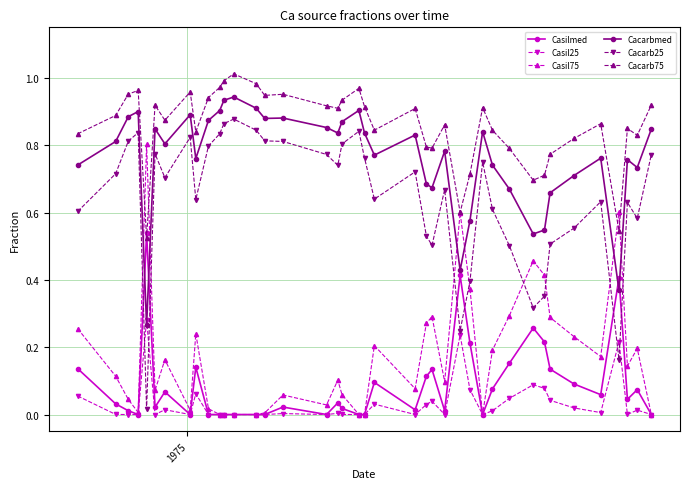

Which series ends up on top after the final intersection of Cacarb25 and Casilmed?

Cacarb25